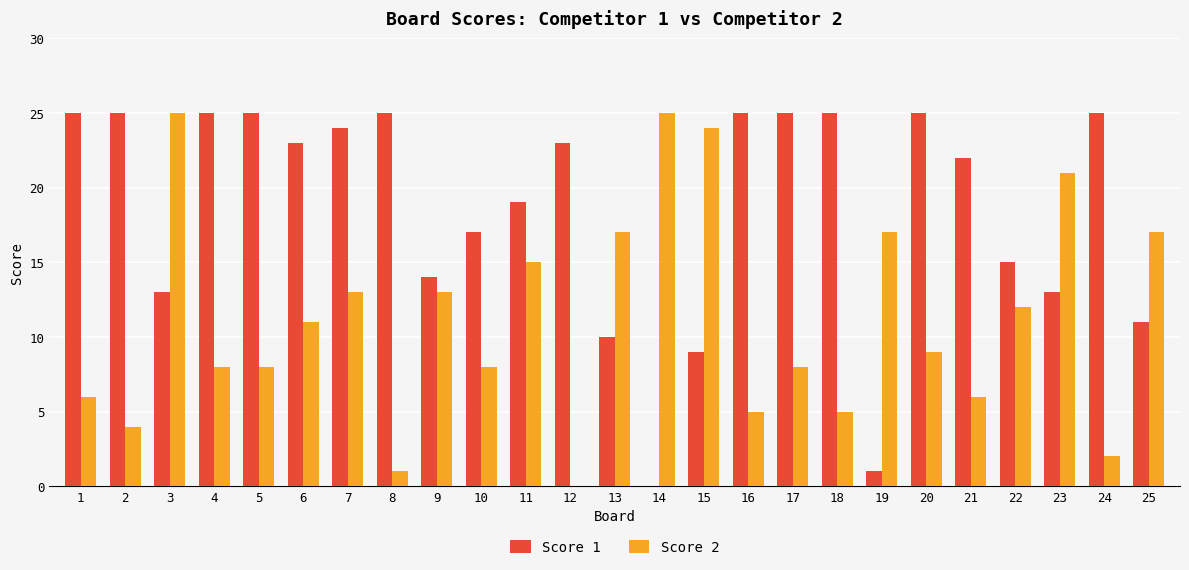

How many distinct data groups are displayed?

2